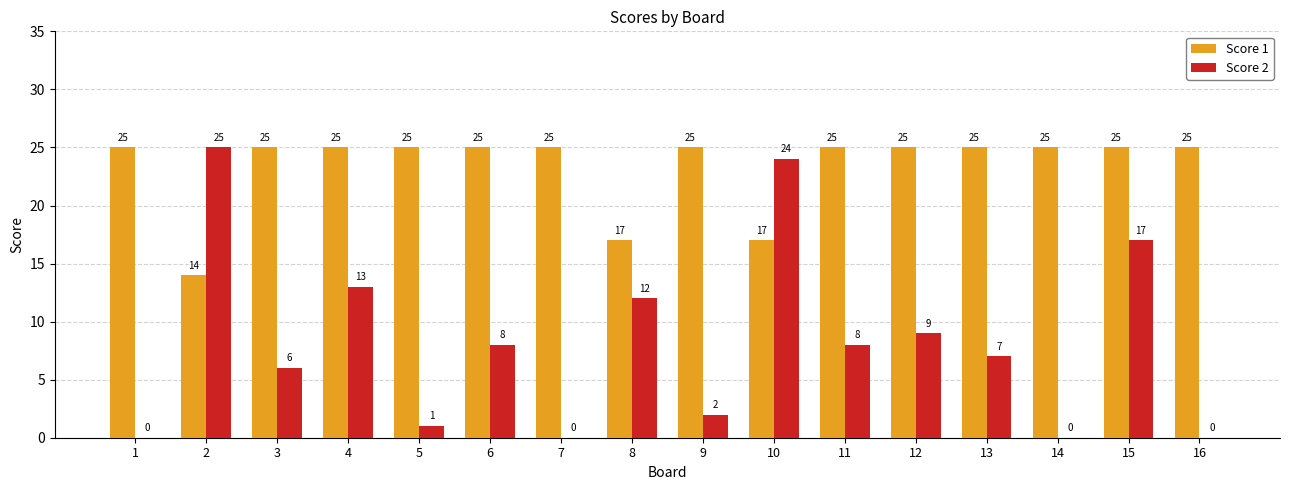

How many distinct data groups are displayed?

2